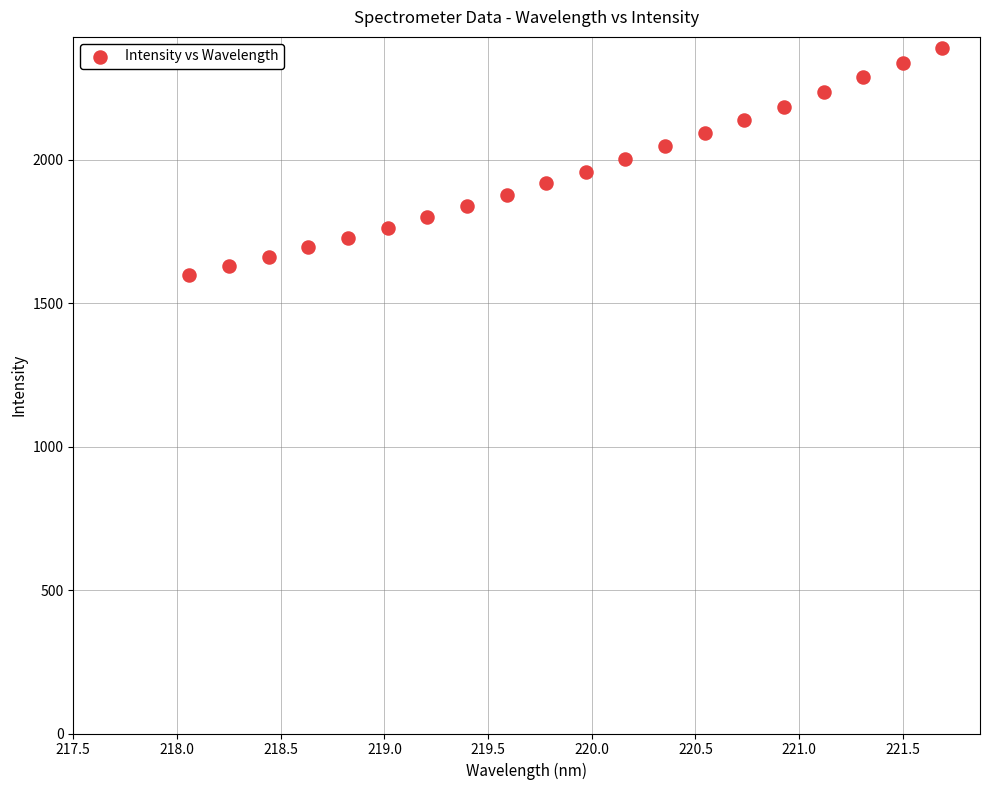

What is the range of X values (max minus min)?

3.6